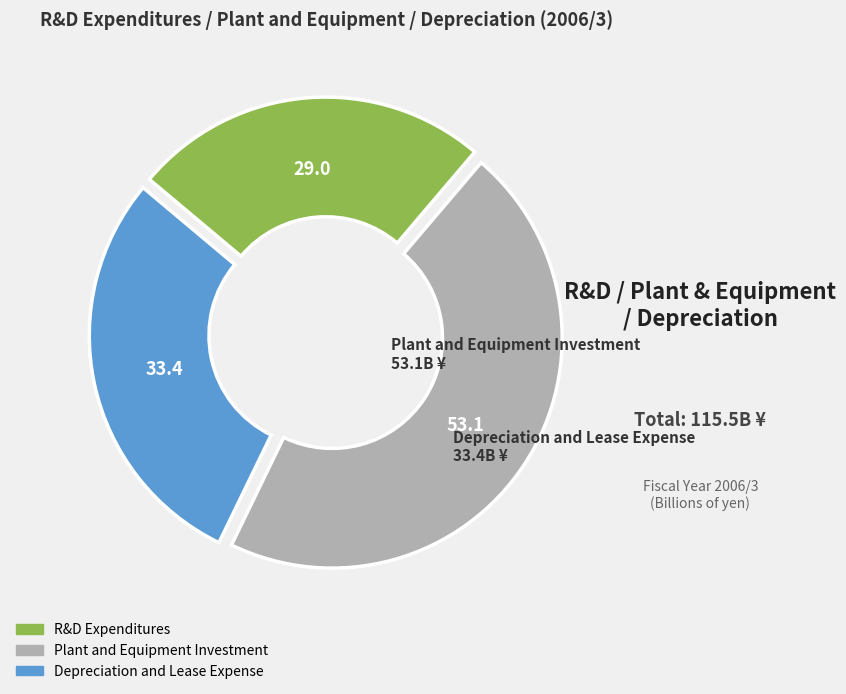

Which category has the smallest portion of the pie?

R&D Expenditures